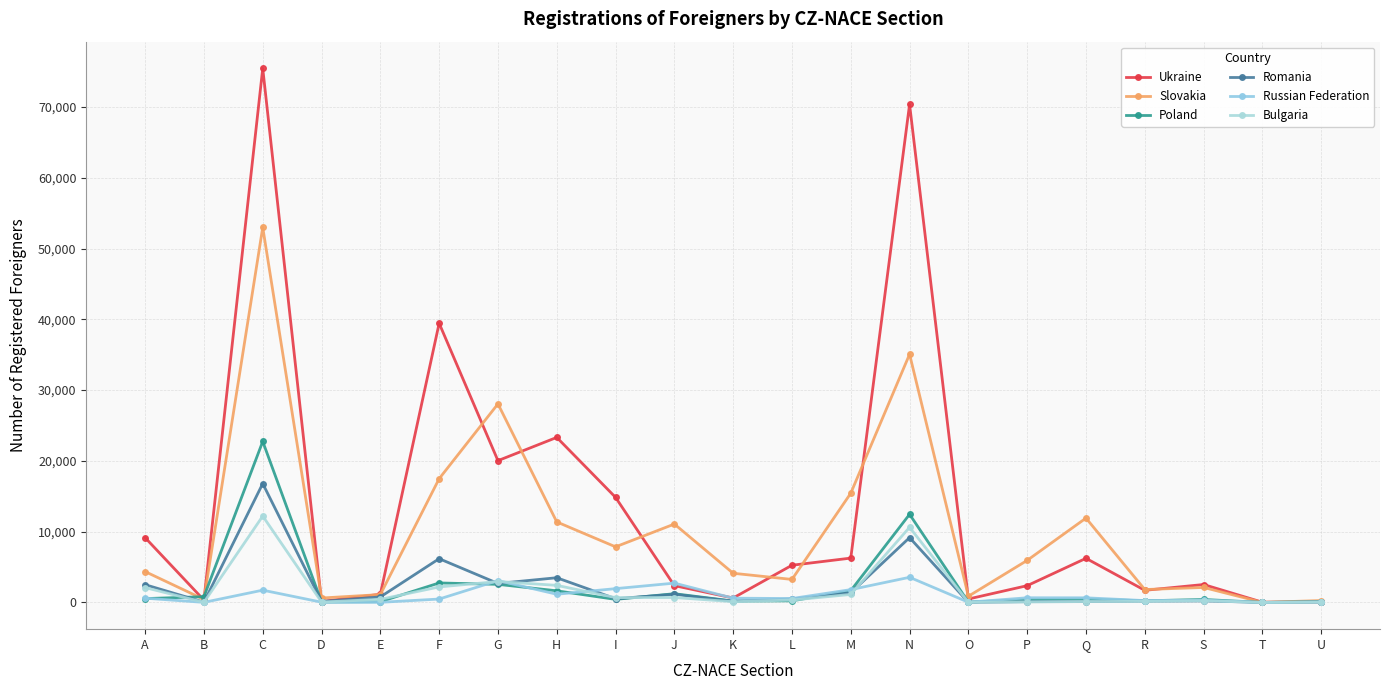

Reading left to right, list all the values displayed in this chart.

Ukraine: A=9151	B=334	C=75458	D=130	E=1164	F=39444	G=20036	H=23319	I=14848	J=2376	K=630	L=5259	M=6268	N=70373	O=488	P=2373	Q=6237	R=1717	S=2535	T=35	U=76
Slovakia: A=4360	B=434	C=52997	D=626	E=1114	F=17487	G=28054	H=11380	I=7859	J=11078	K=4124	L=3255	M=15435	N=35068	O=877	P=5945	Q=11920	R=1826	S=2120	T=9	U=271
Poland: A=545	B=817	C=22748	D=63	E=112	F=2757	G=2560	H=1646	I=436	J=1237	K=197	L=228	M=1665	N=12454	O=45	P=408	Q=496	R=232	S=422	T=3	U=123
Romania: A=2513	B=37	C=16797	D=132	E=782	F=6184	G=2686	H=3493	I=528	J=1158	K=171	L=498	M=1362	N=9163	O=21	P=112	Q=120	R=189	S=224	T=5	U=33
Russian Federation: A=602	B=14	C=1737	D=38	E=20	F=483	G=3088	H=1162	I=1953	J=2731	K=605	L=556	M=1812	N=3556	O=35	P=662	Q=658	R=265	S=322	T=6	U=96
Bulgaria: A=2098	B=22	C=12204	D=56	E=439	F=2197	G=2960	H=2417	I=686	J=699	K=109	L=338	M=1133	N=10616	O=21	P=81	Q=131	R=155	S=251	T=0	U=17